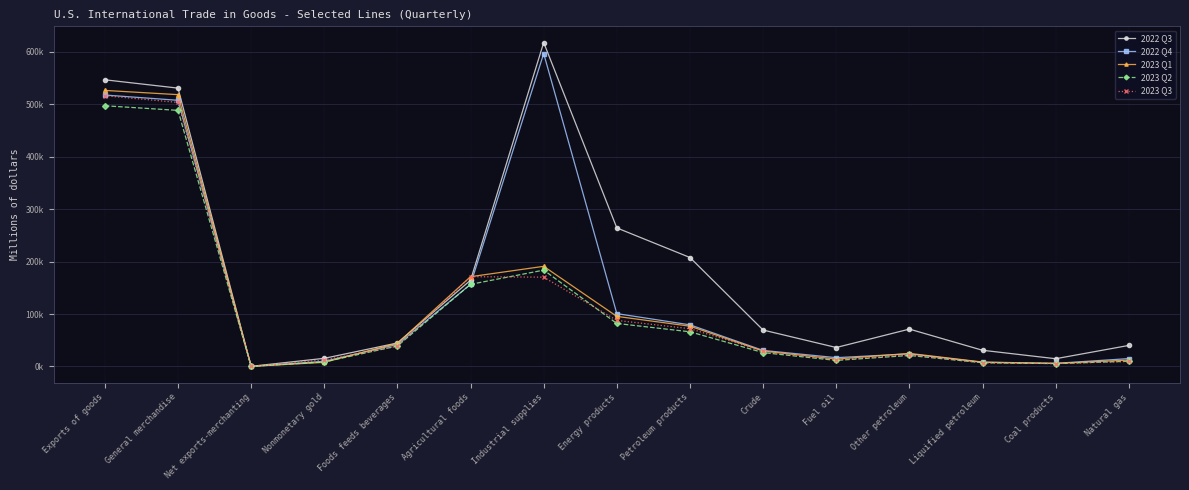

In 2022 Q3, how many points are lower than both neighbors (excluding endpoints)?

3